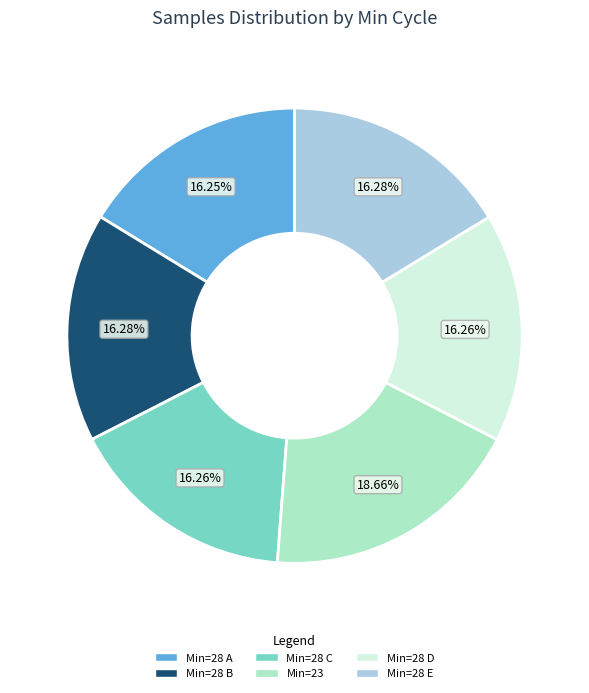

Is there any slice that represents more than half of the pie?

No